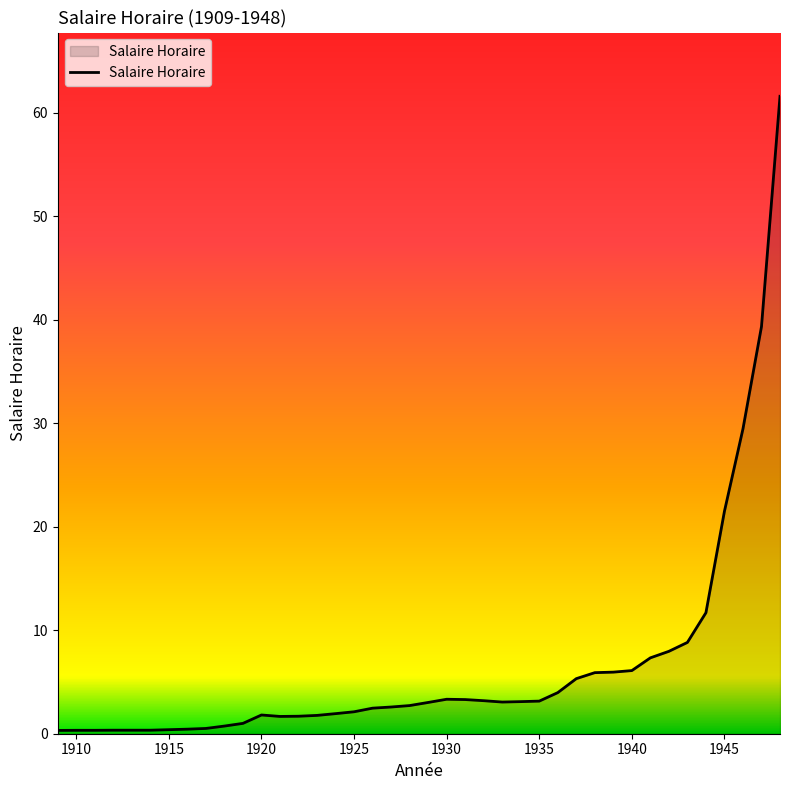

What is the difference between the maximum and minimum values?

61.3